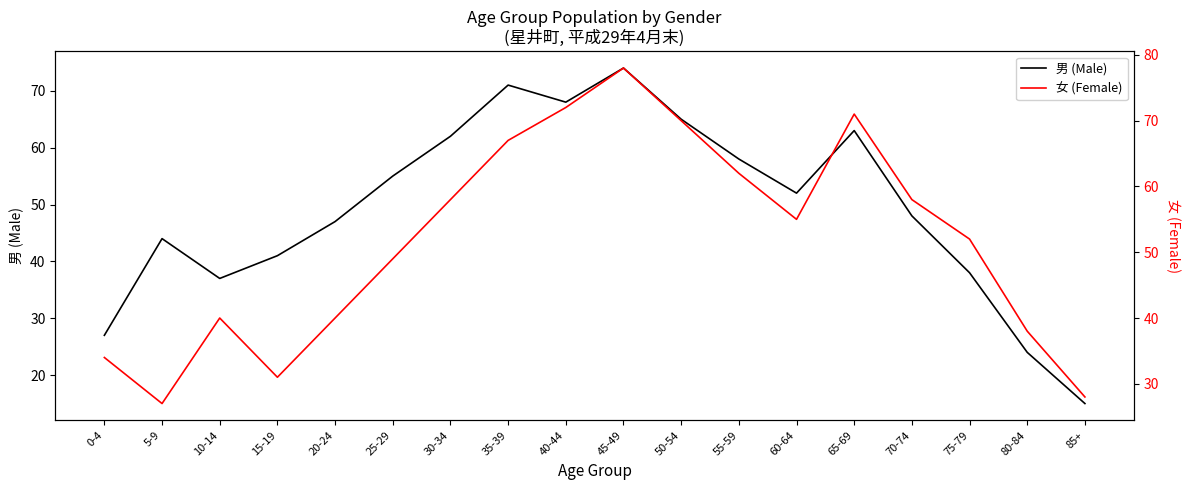

Read the 男 (Male) value at 25-29, to the nearest 5.

55